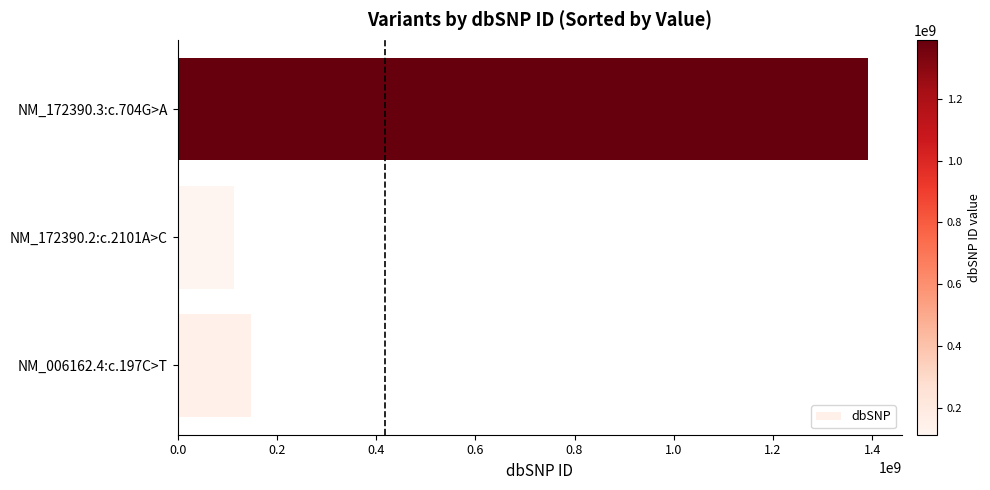

Reading bottom to top, extract all data points from this chart.

148104245	113736099	1390597692